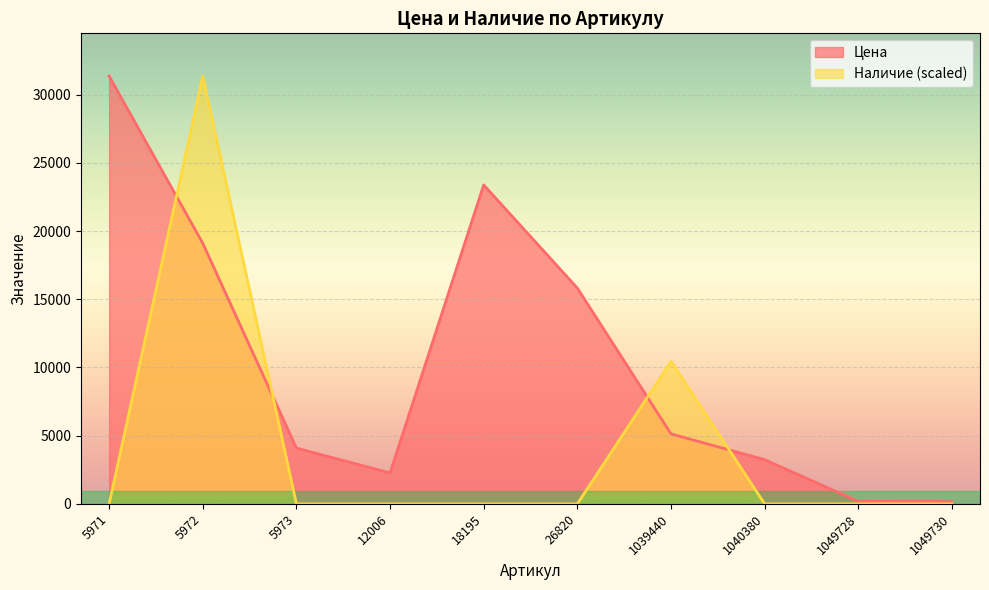

What is the spread (max minus min) of values at 1039440?

5322.7